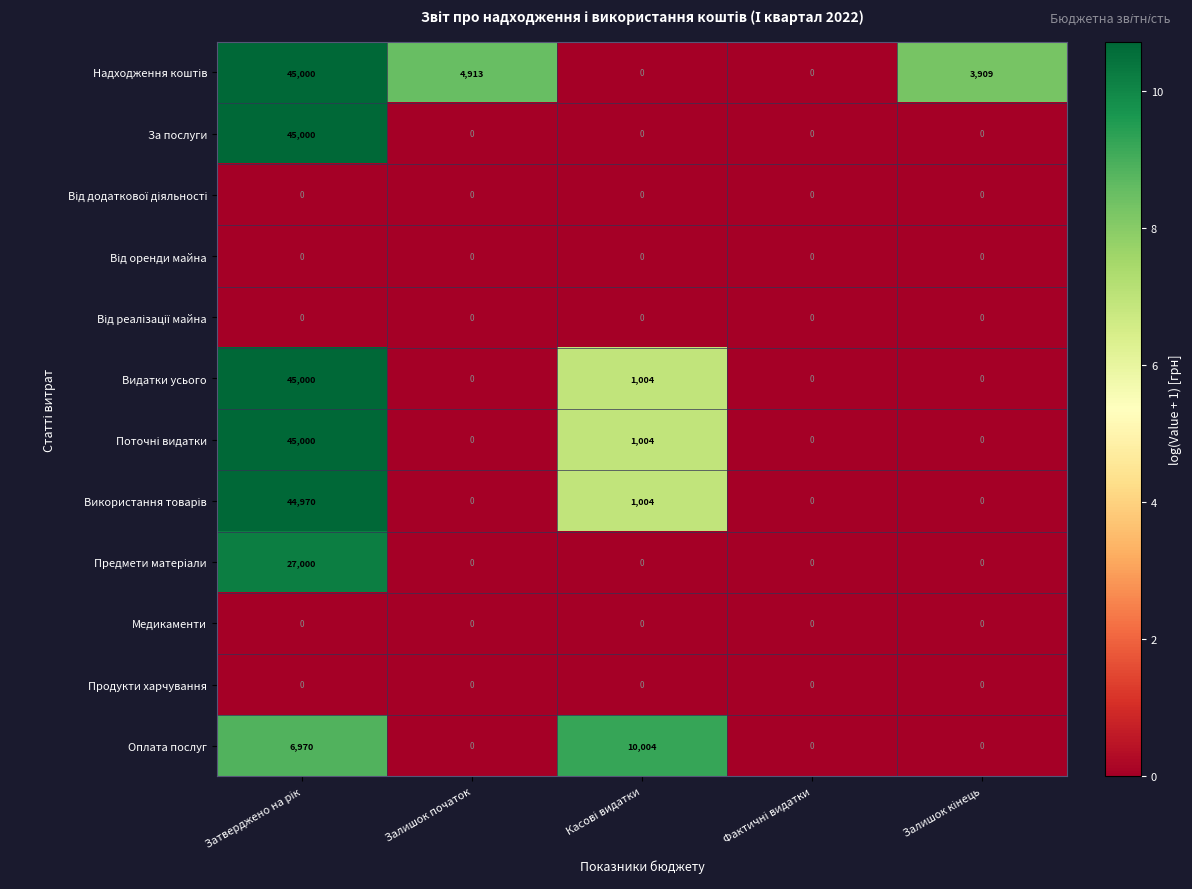

What is the maximum value shown in the chart?

45000